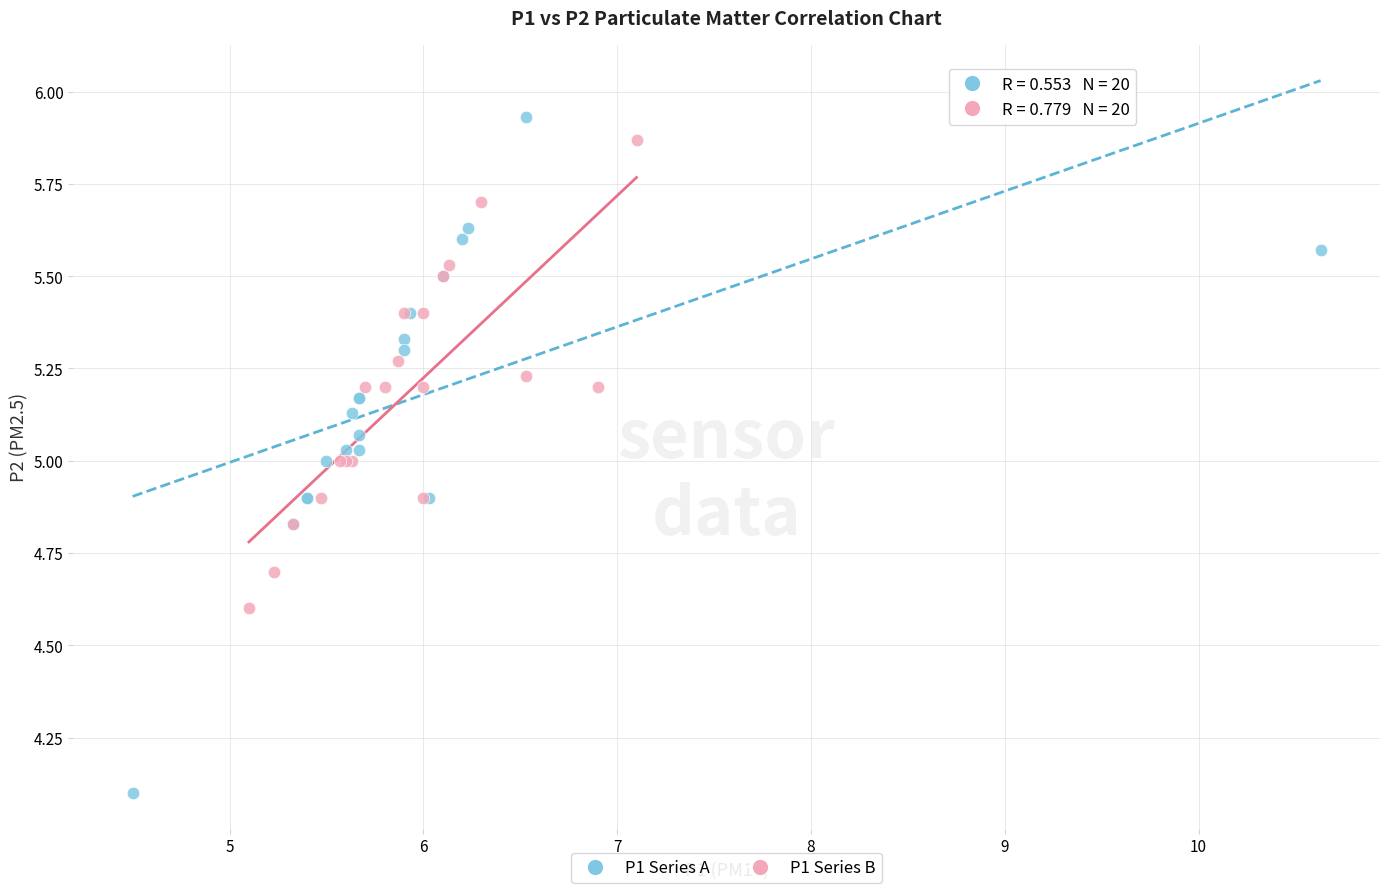

Which series reaches the maximum Y coordinate?

P1 Series A